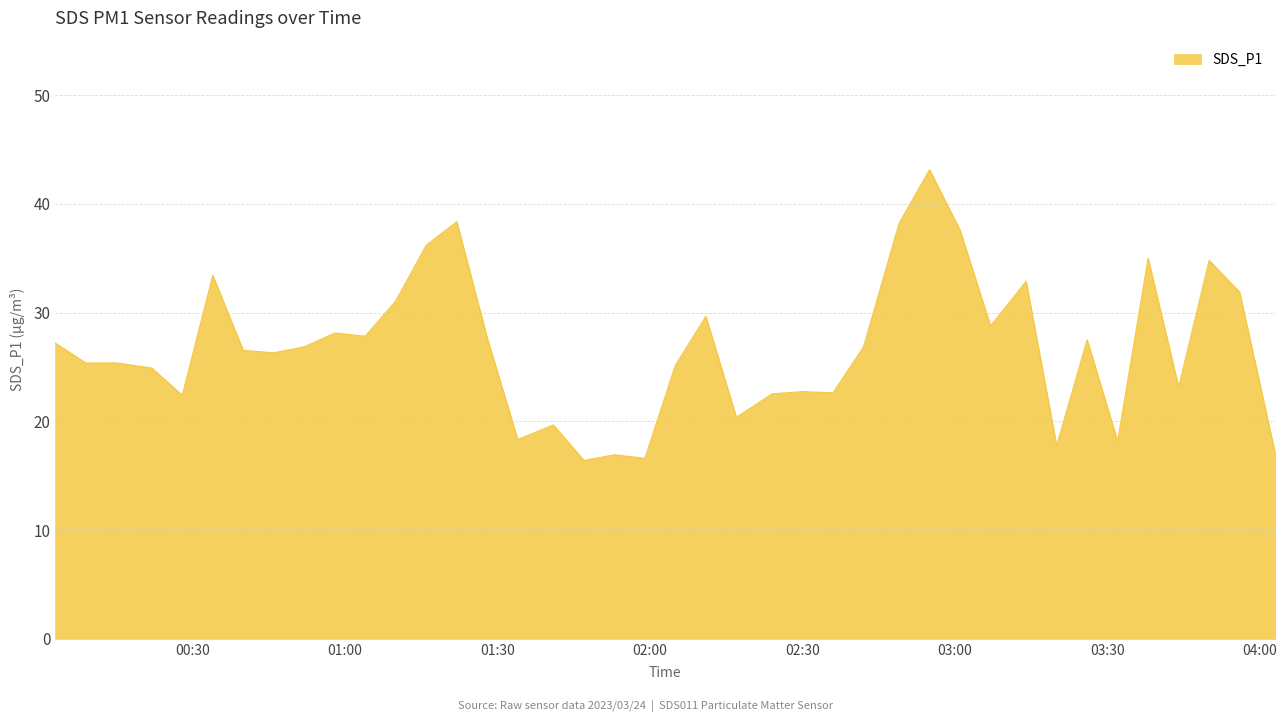

What is the difference between the maximum and minimum values?

26.7